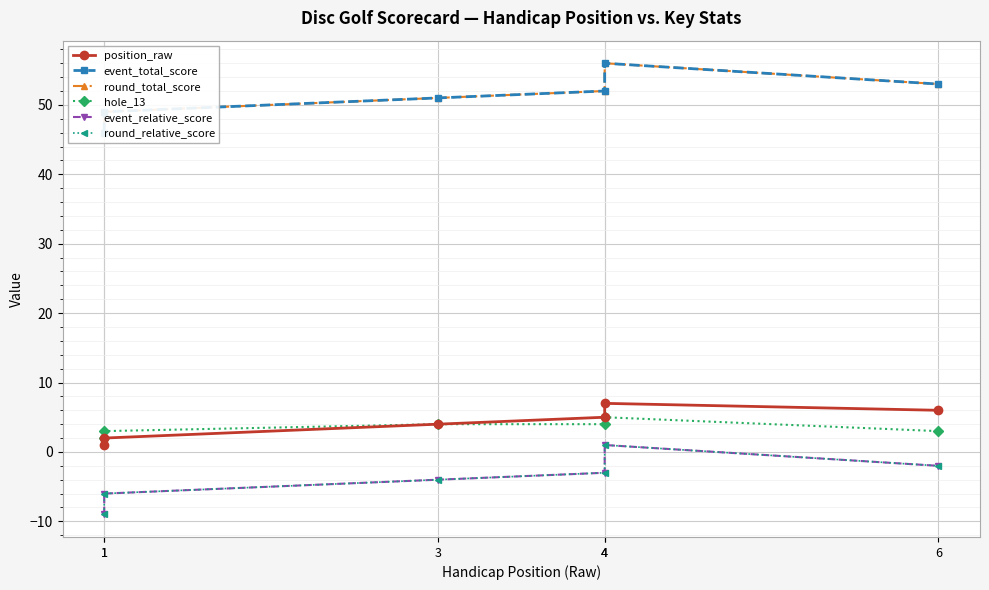

What is the difference between the second highest and minimum values in the round_relative_score series?

7